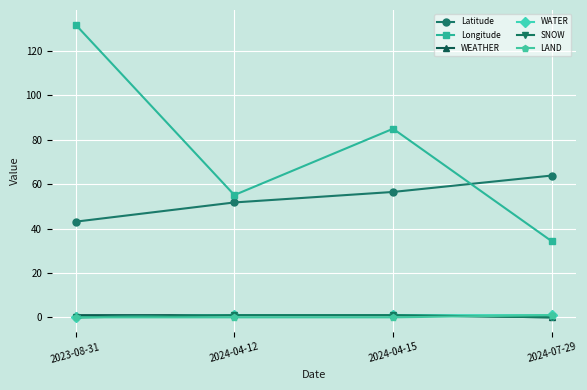

True or false: WEATHER and Latitude cross at least once.

False